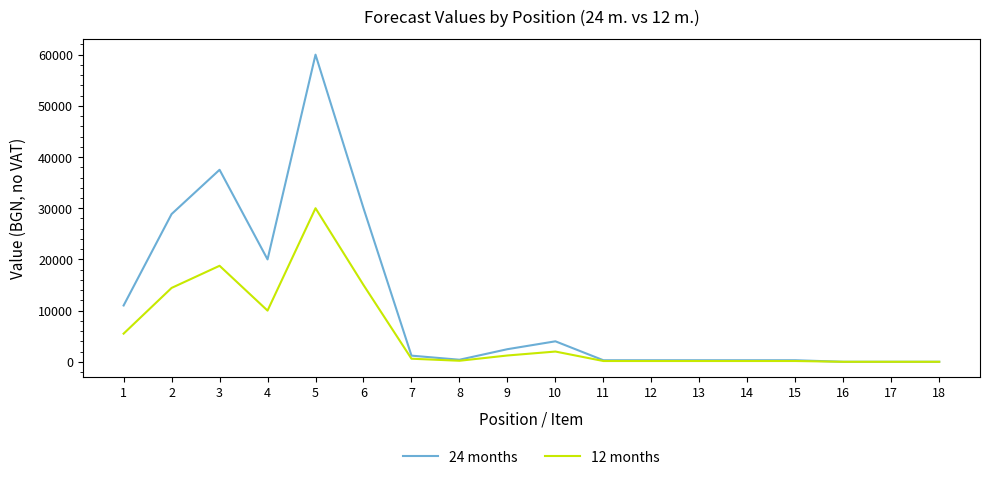

True or false: 24 months has a value of 300.0 at 11.

True